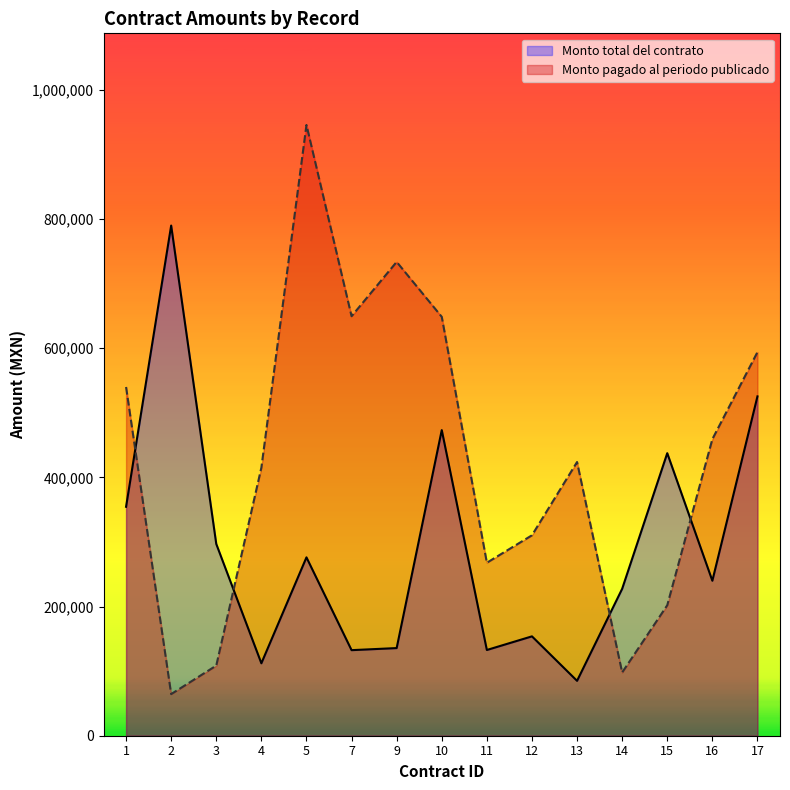

The Monto total del contrato series shows 68681.0 at 11. True or false?

False